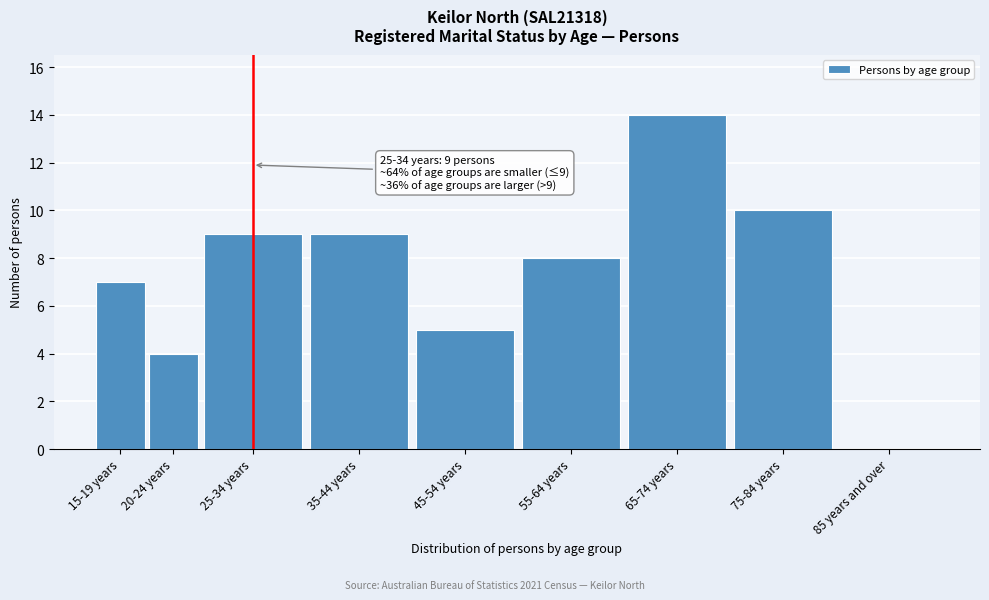

Between 35-44 years and 75-84 years, which is larger?

75-84 years